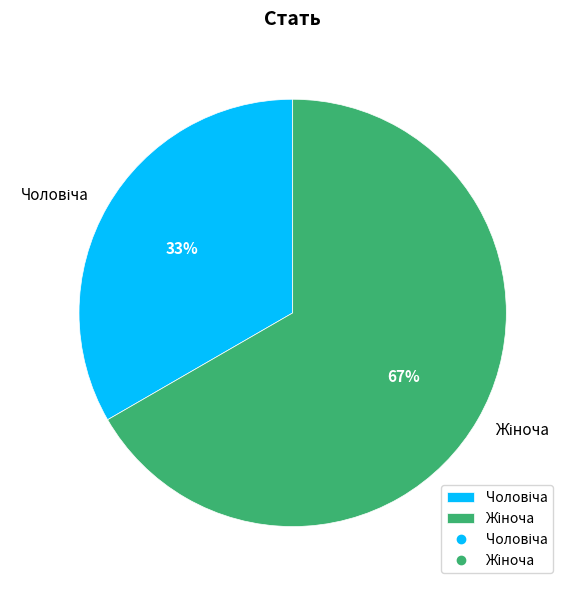

To the nearest percent, what is the average slice percentage?

50%